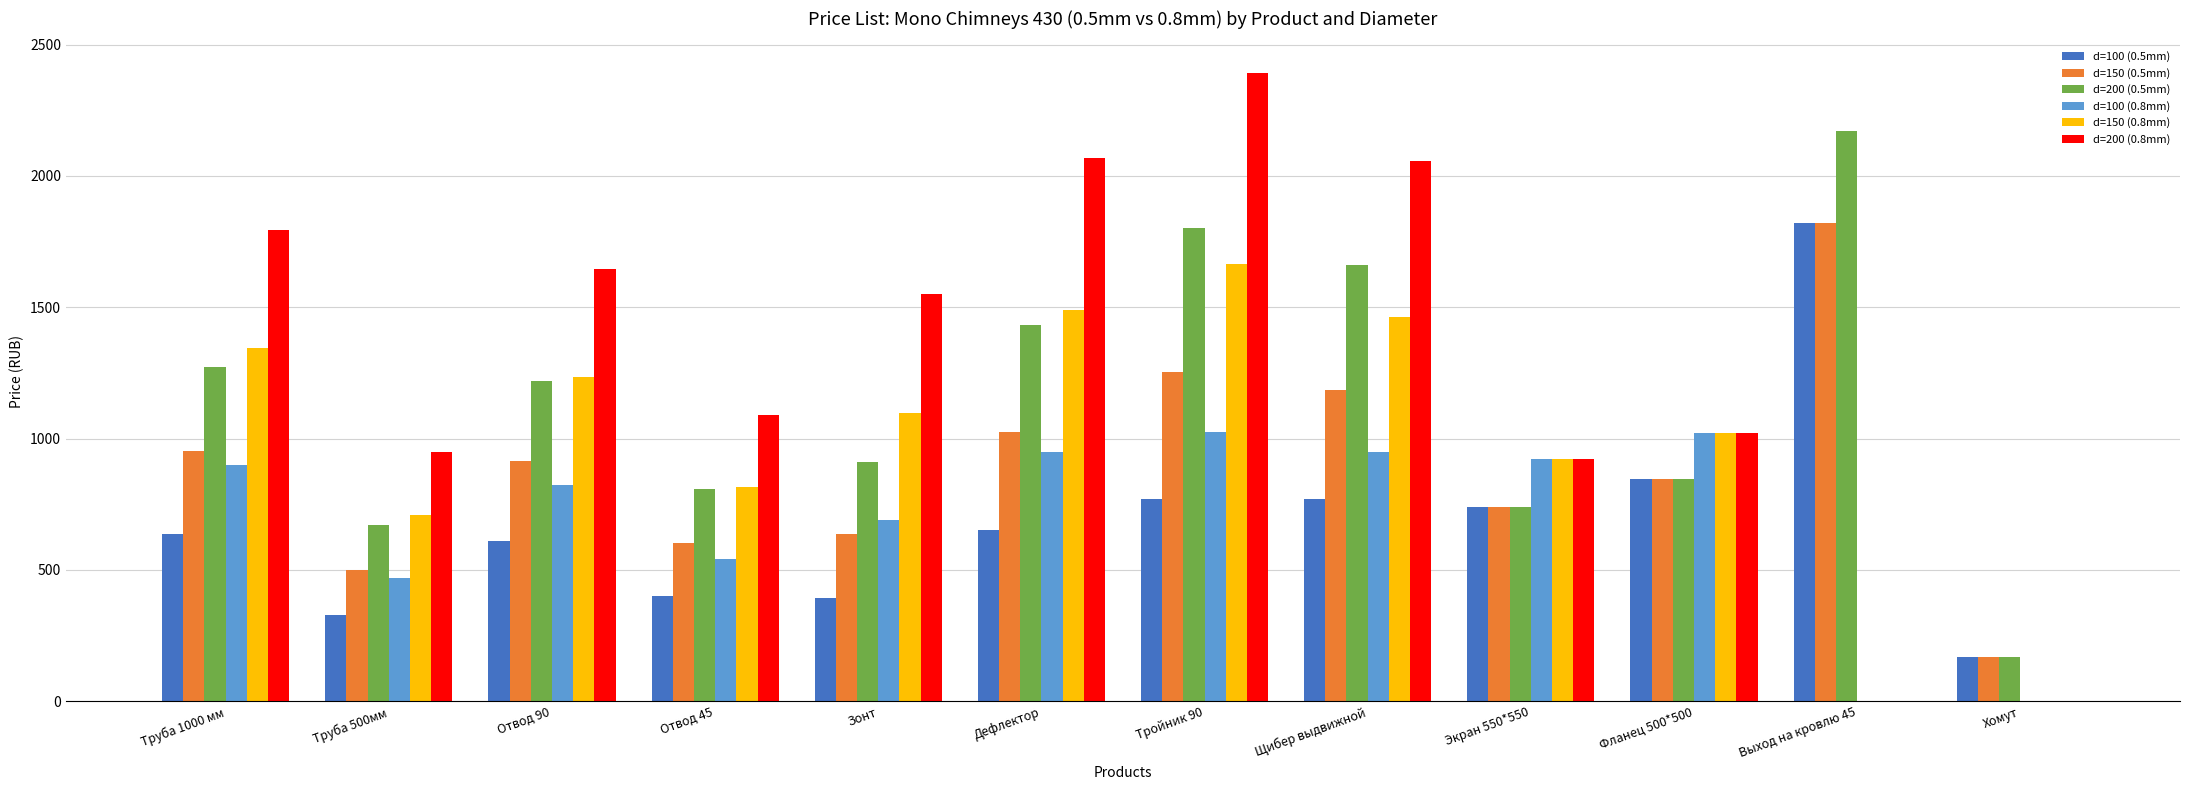

What is the sum of all d=100 (0.8mm) values?

8294.2